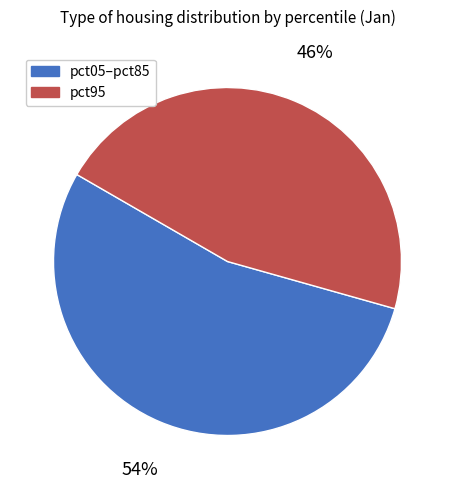

Which slice is the smallest?

pct95